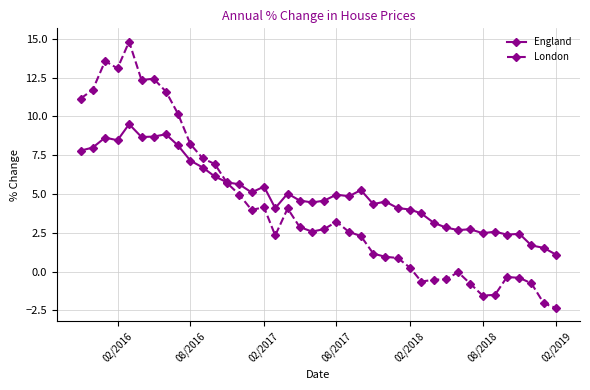

Which series has the largest range (max minus min)?

London